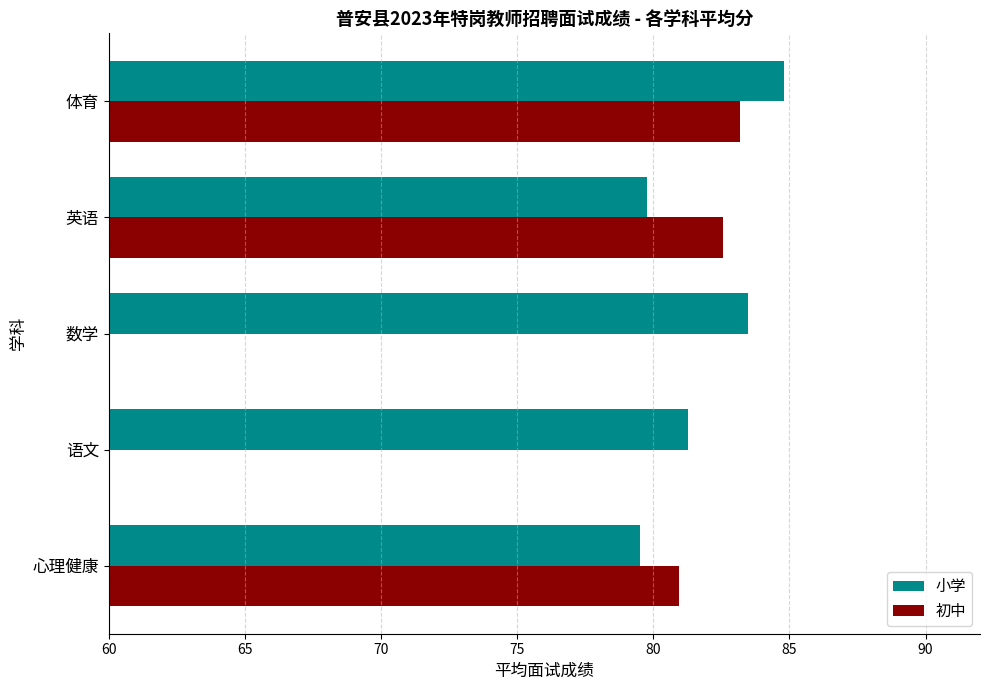

Which series changed the most between 英语 and 体育?

小学